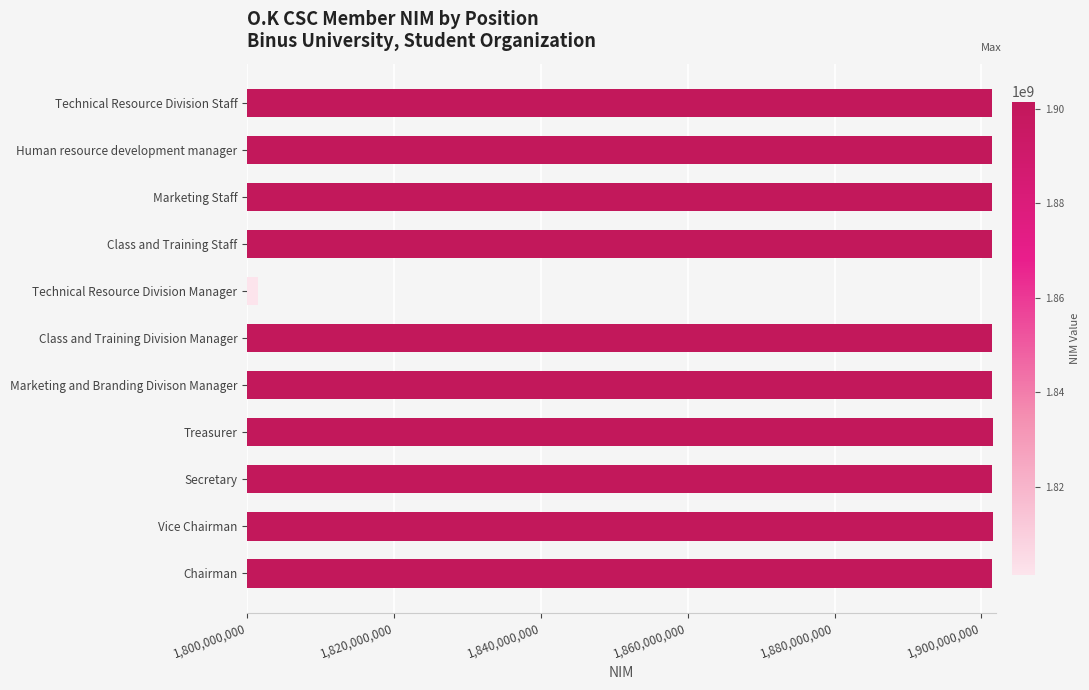

True or false: the data shows 751243624 at Technical Resource Division Manager.

False